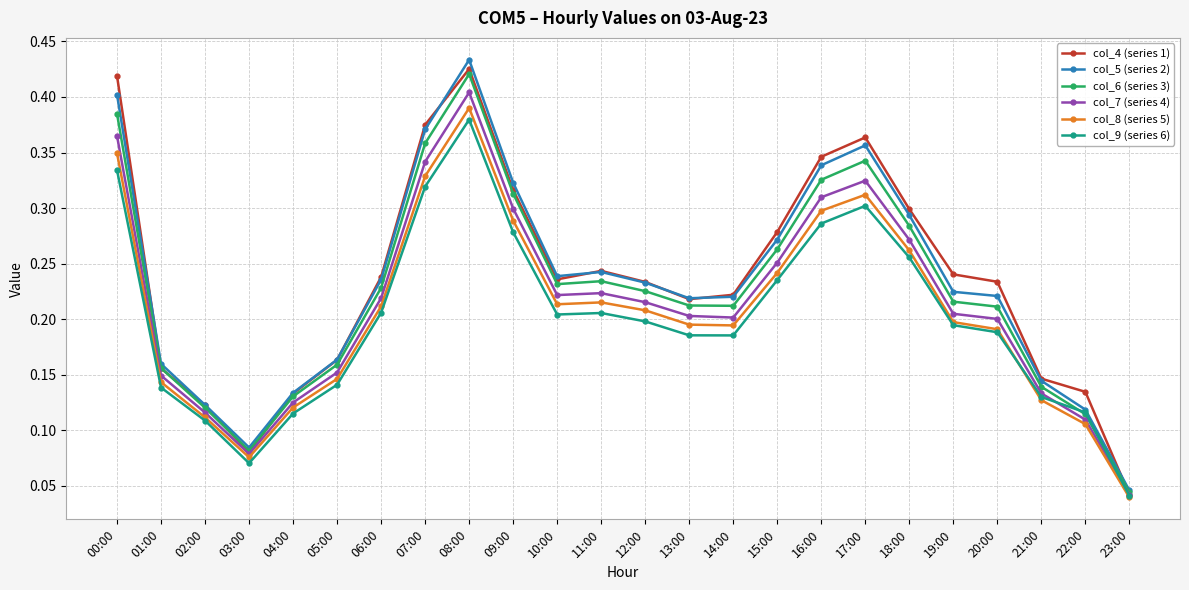

How many data points does each series have?

24